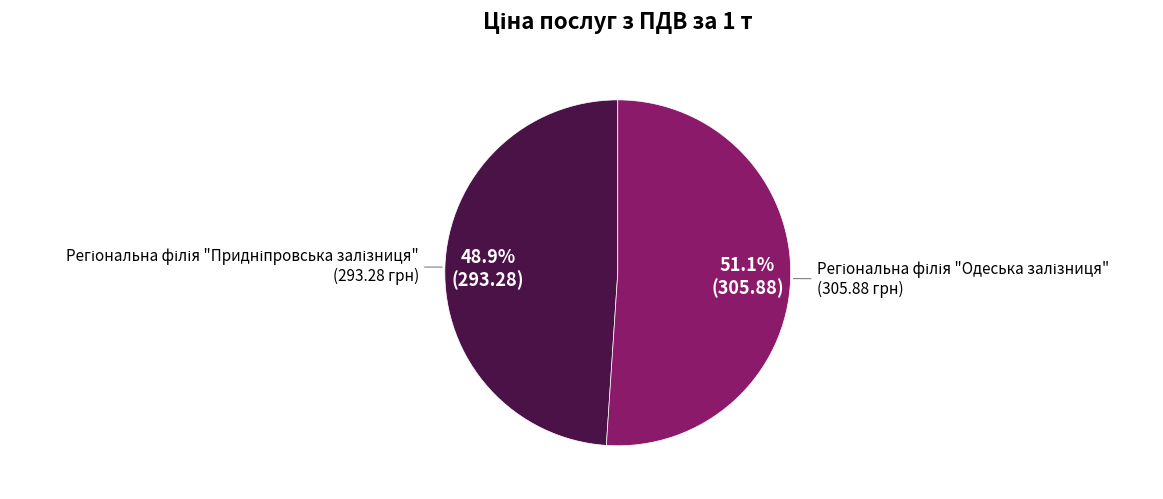

Does any single category account for the majority?

Yes